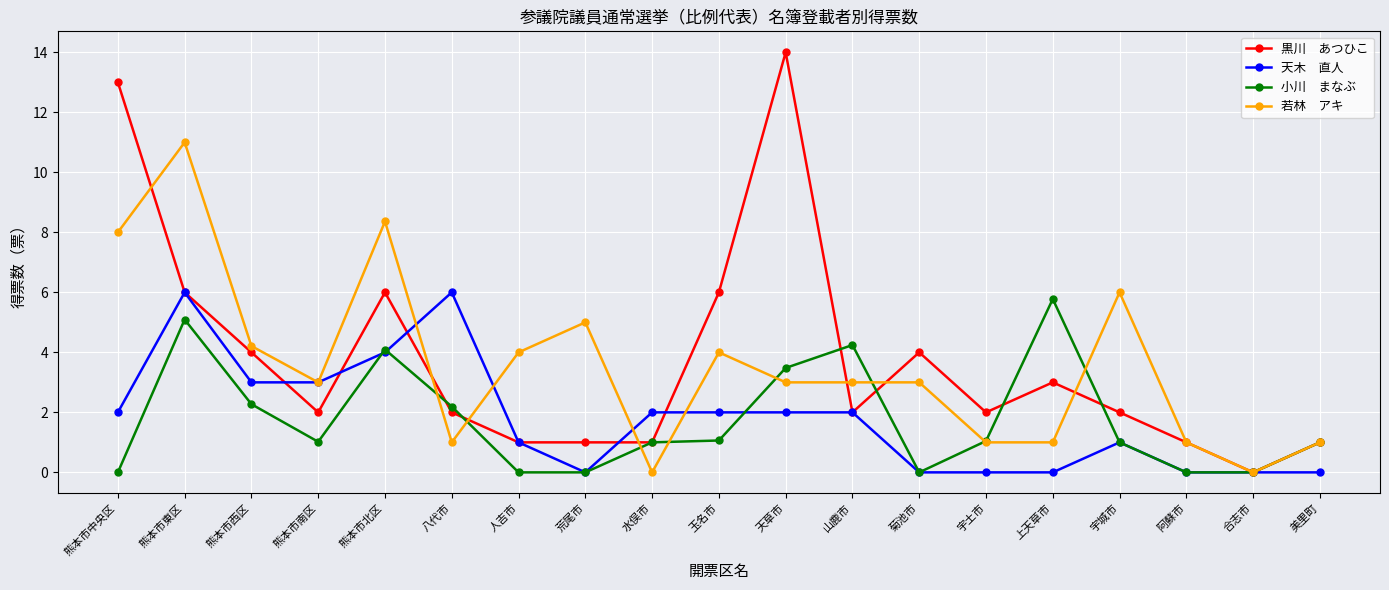

What is the maximum value shown in the chart?

14.0